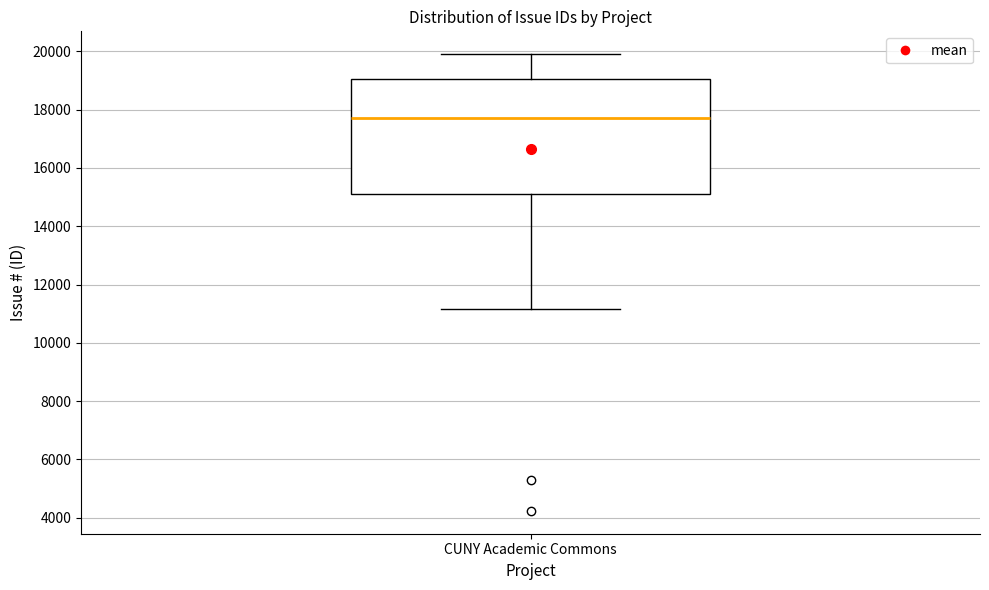

Where is the lower edge of the box for CUNY Academic Commons on the y-axis? The values are not printed on the chart, so give them approximately, as read against the axis.

15000